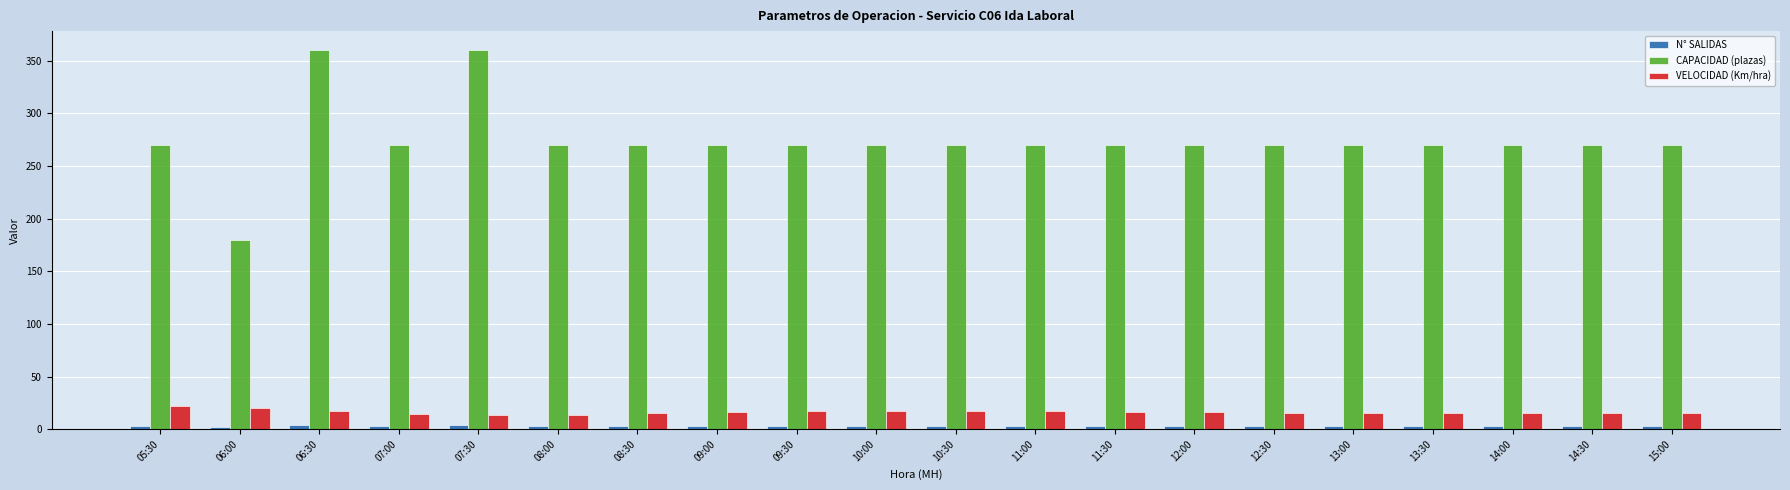

Are the bars horizontal?

No